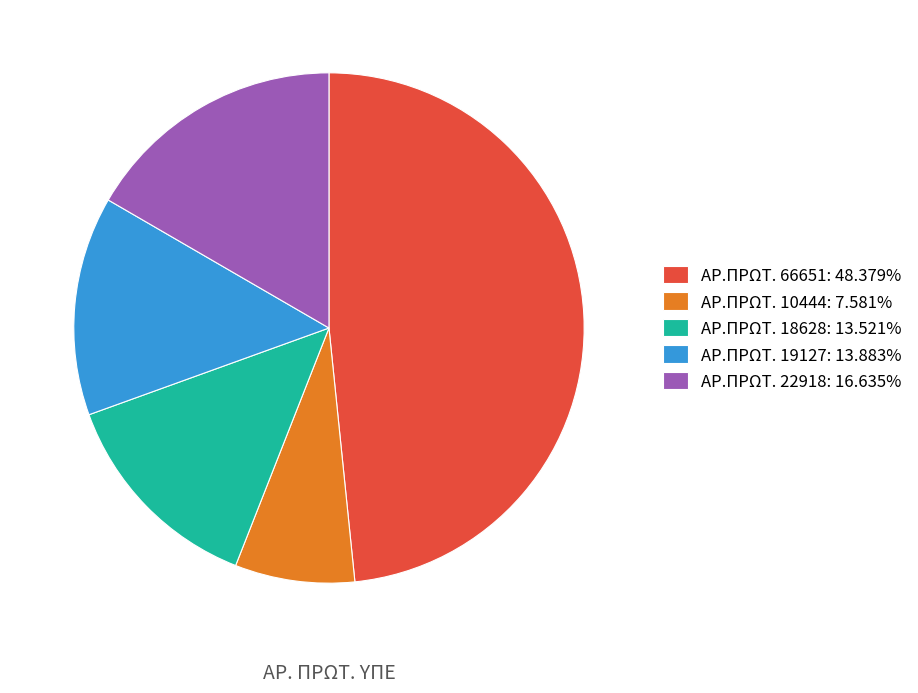

Is ΑΡ.ΠΡΩΤ. 18628: 13.521% the majority of the pie?

No